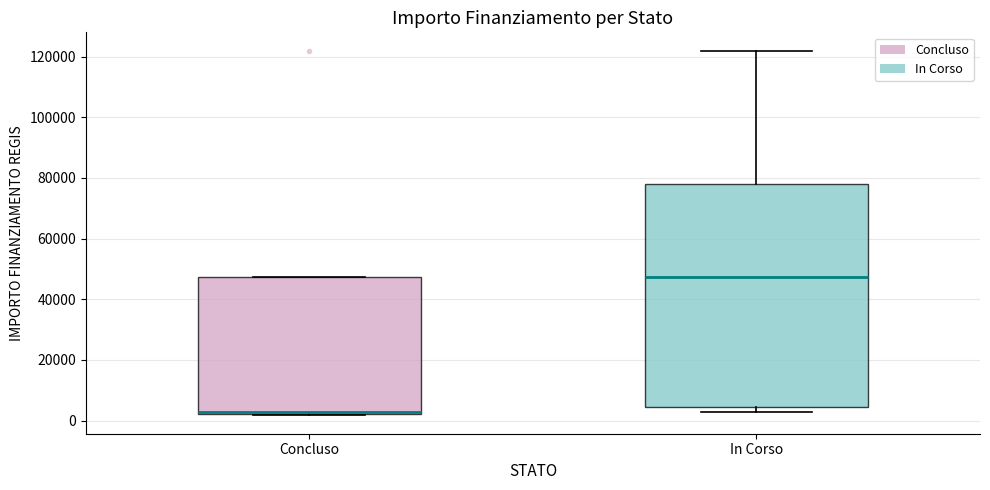

Reading left to right, read every box against the y-axis: the position of its median line, the range the box covers, and the ends of its whiskers. The values are not printed on the chart, so give them approximately, as read against the axis.

Concluso: median 2000, box 2000 to 48000, whiskers 2000 to 48000
In Corso: median 48000, box 4000 to 78000, whiskers 2000 to 122000